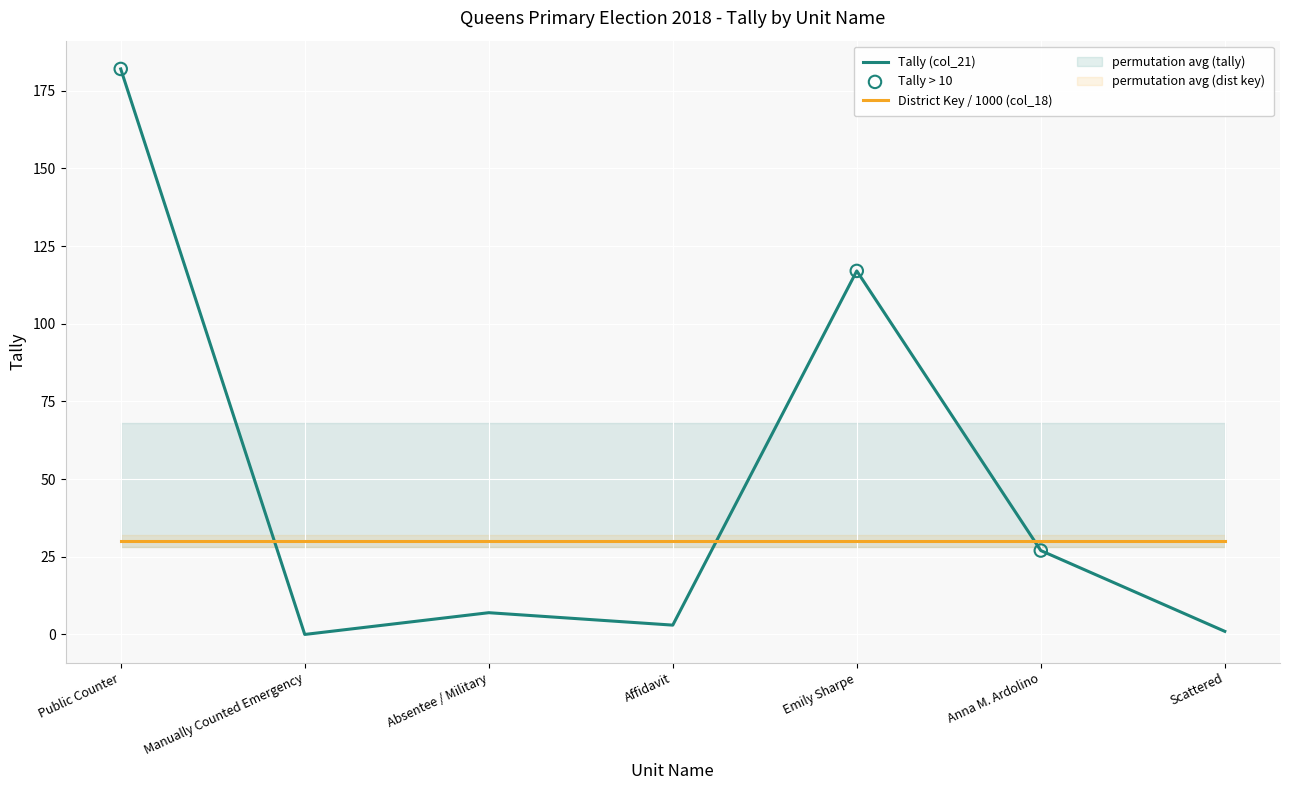

The District Key / 1000 (col_18) series shows 16.2 at Anna M. Ardolino. True or false?

False